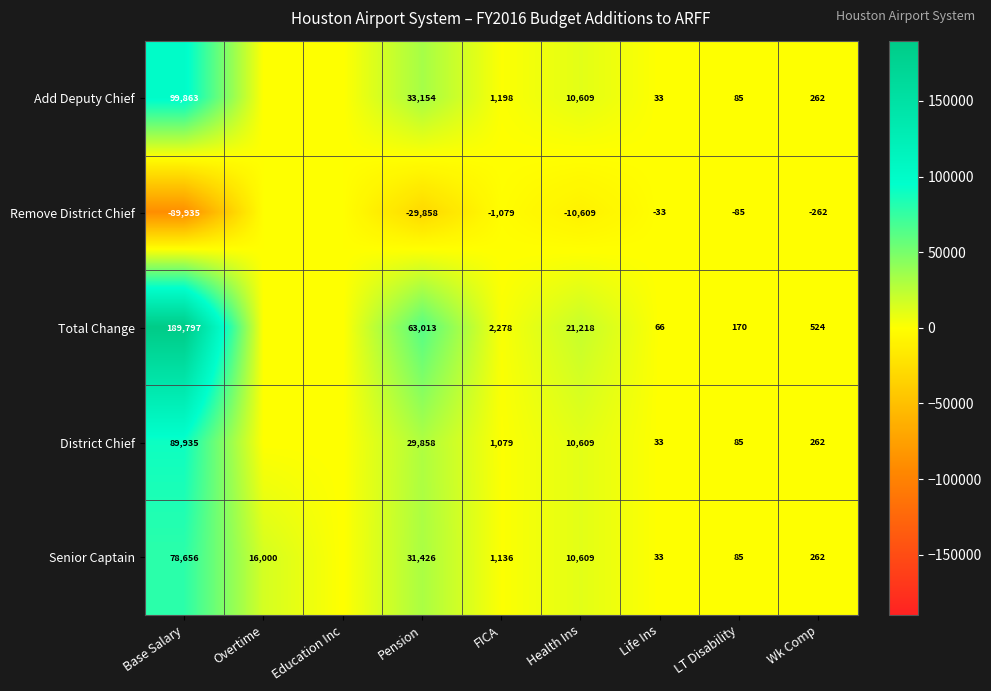

The value of Remove District Chief at FICA is -1079. True or false?

True